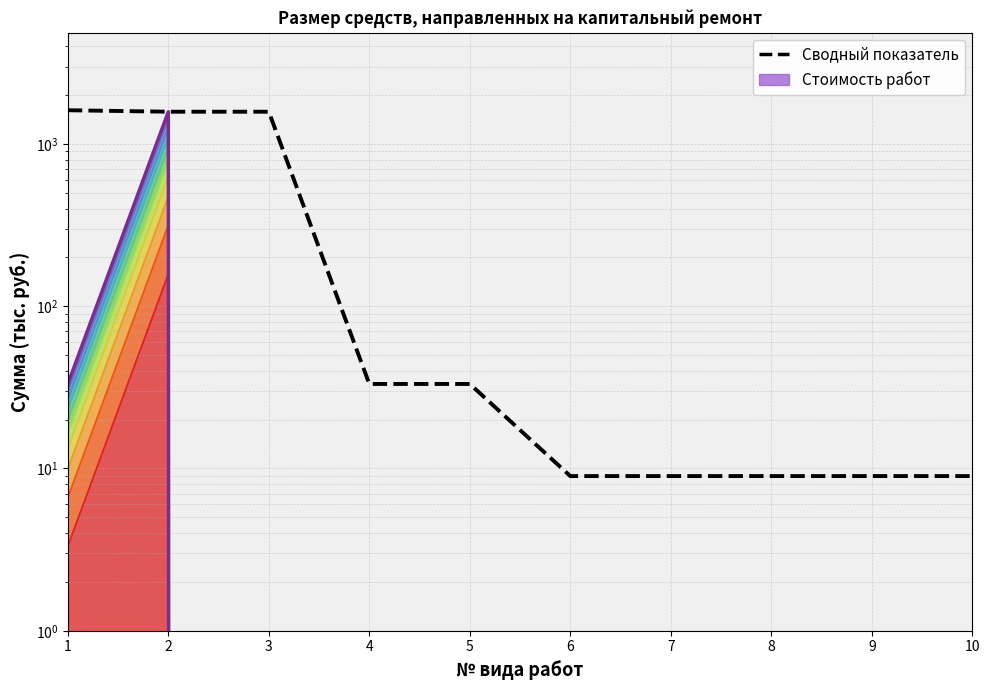

Does the chart have visible grid lines?

Yes